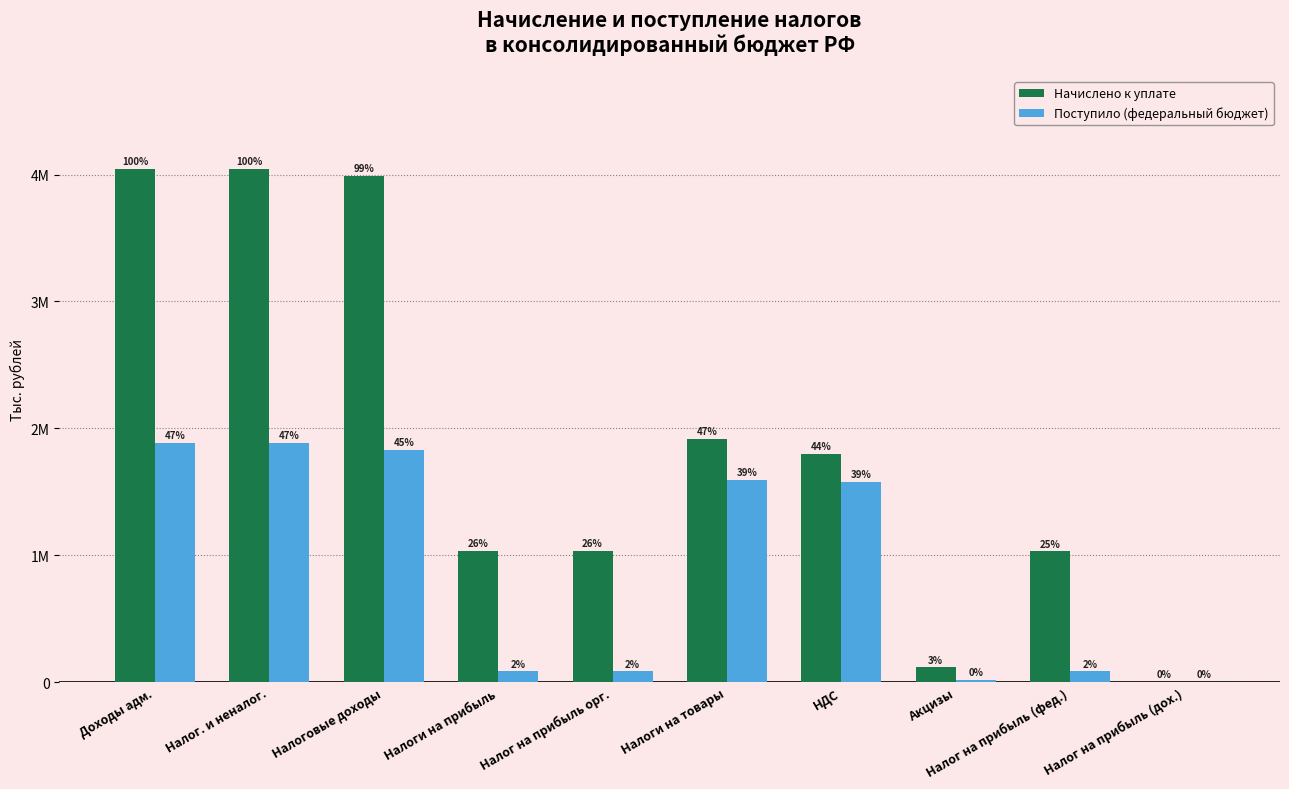

What position from the right is Налог на прибыль (фед.)?

2